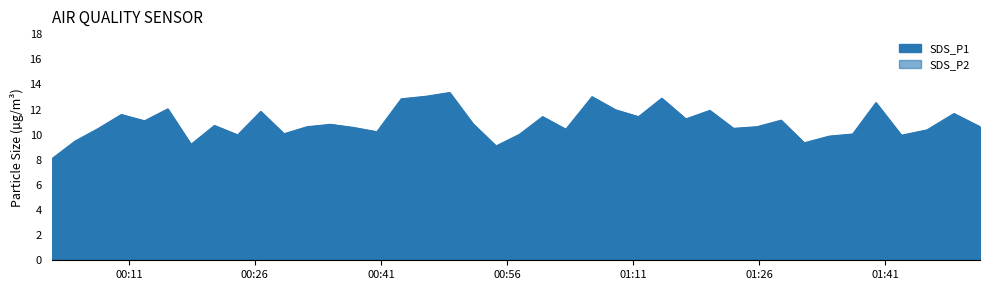

Is it true that SDS_P2 equals 7.3 at 2022/10/30 01:28:37?

True